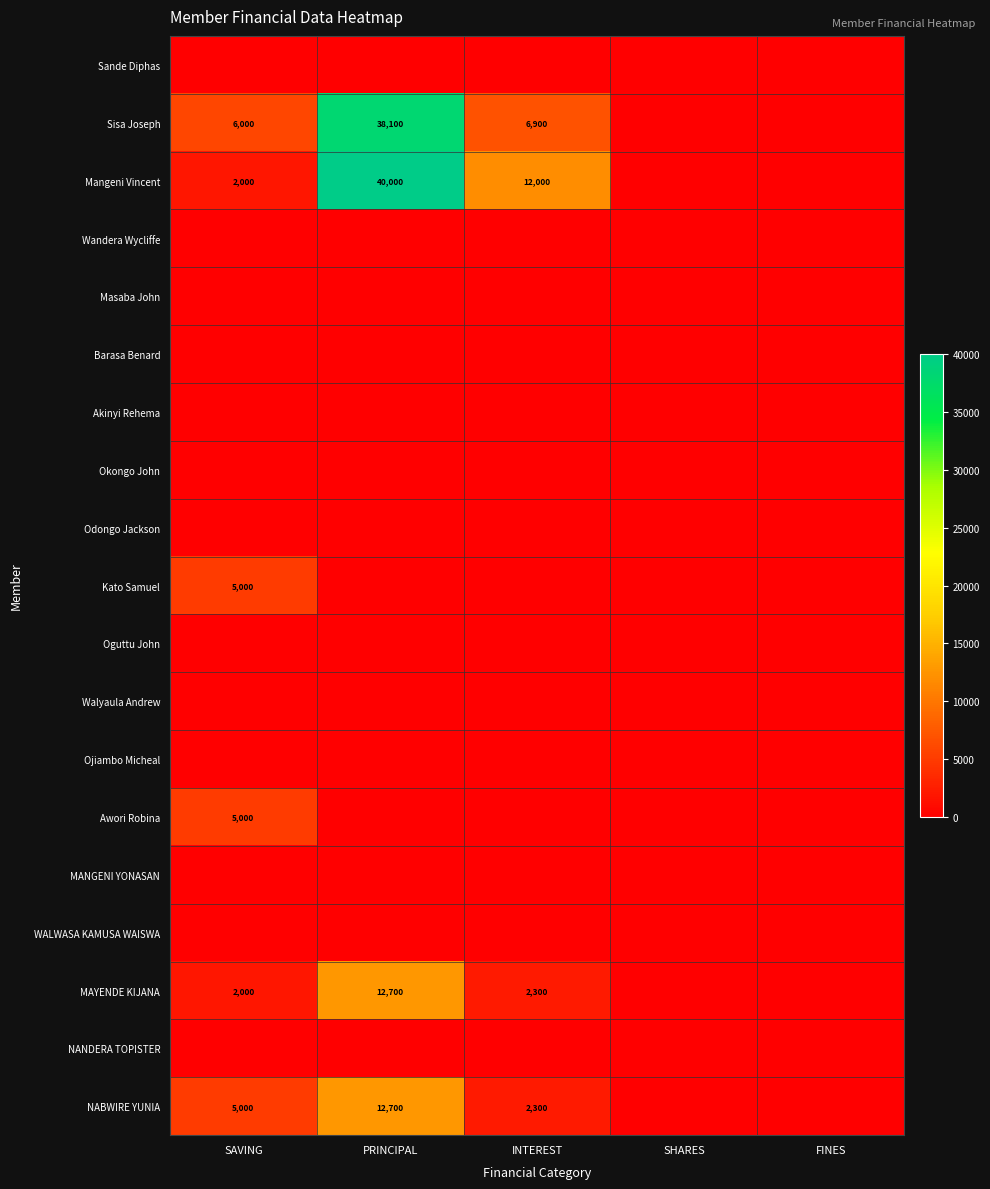

True or false: Awori Robina has a value of 5000 at SAVING.

True